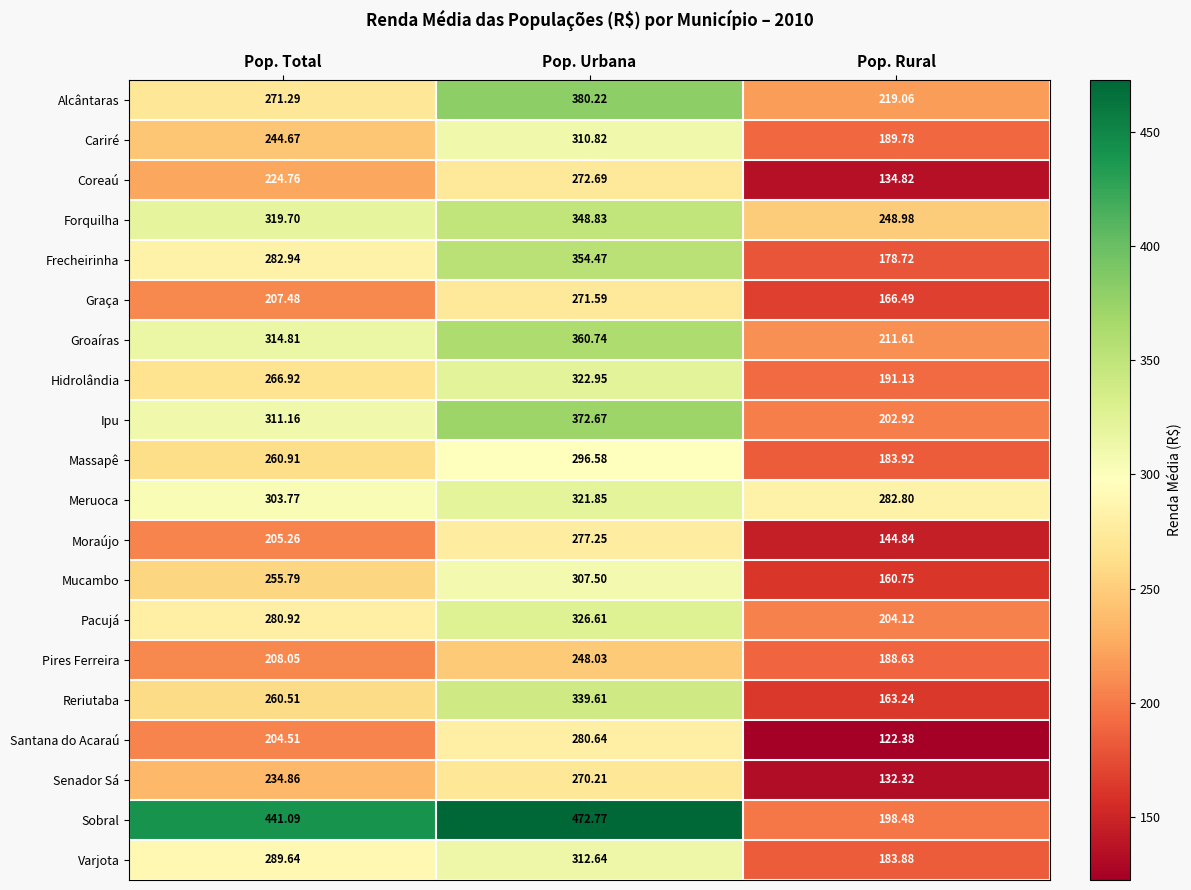

List the series in order of their peak value, highest first.

Sobral, Alcântaras, Ipu, Groaíras, Frecheirinha, Forquilha, Reriutaba, Pacujá, Hidrolândia, Meruoca, Varjota, Cariré, Mucambo, Massapê, Santana do Acaraú, Moraújo, Coreaú, Graça, Senador Sá, Pires Ferreira